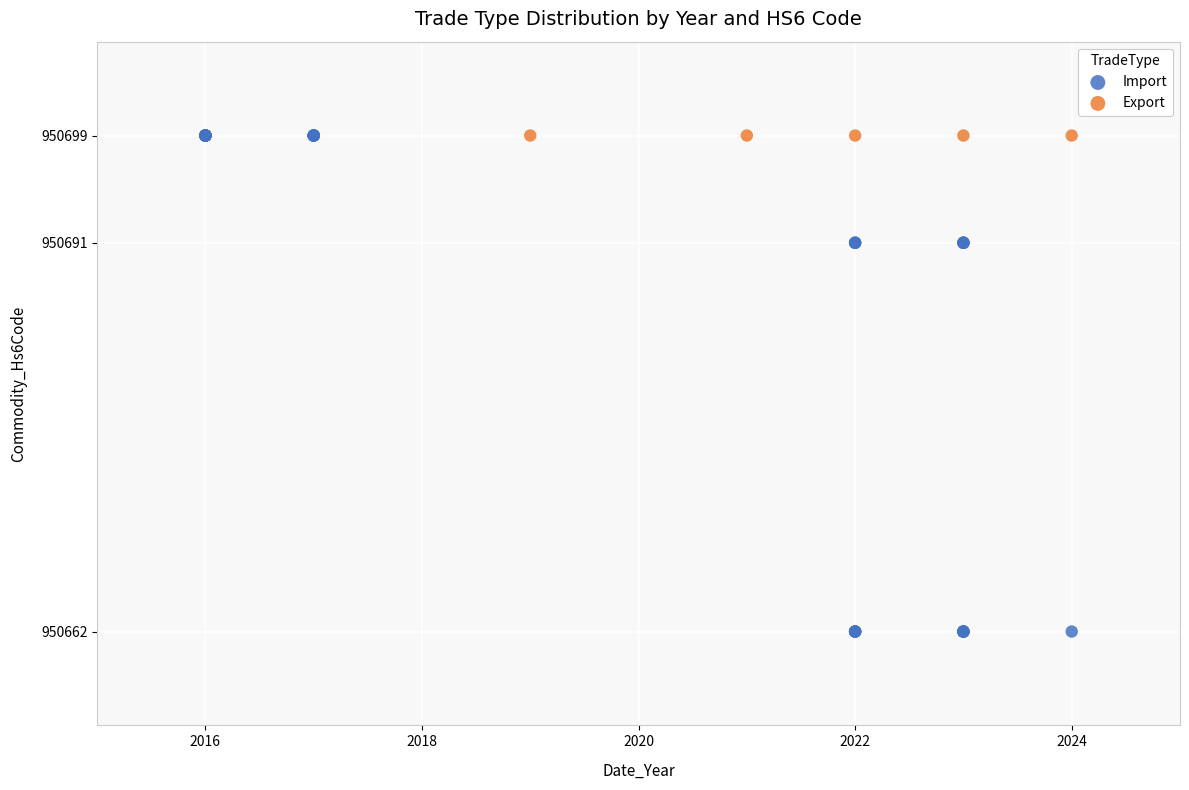

Which series reaches the minimum Y coordinate?

Import